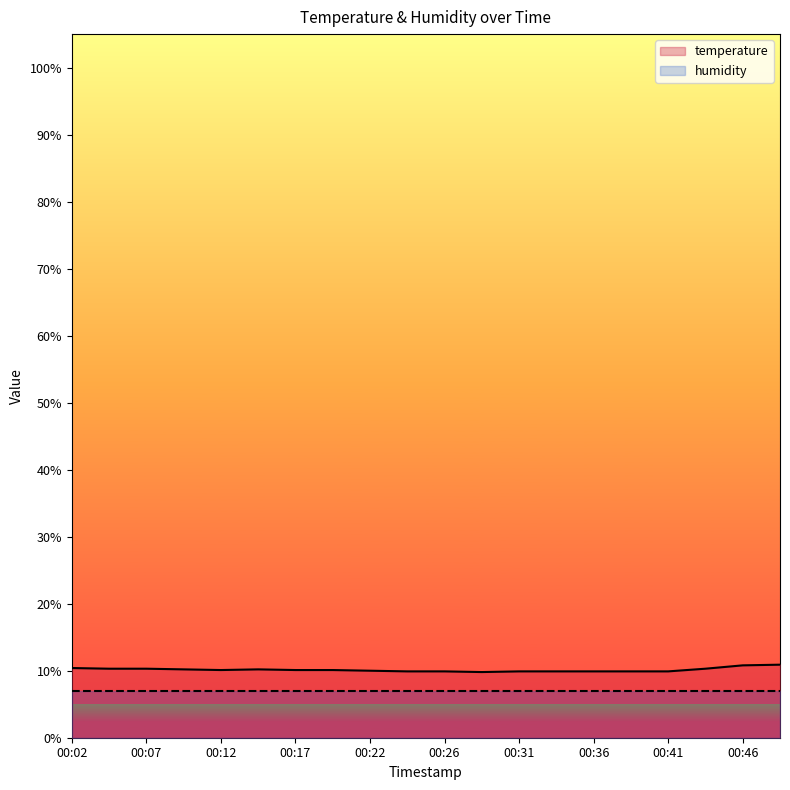

Approximately how many times larger is the value at 00:36 compared to 00:24?

1.0